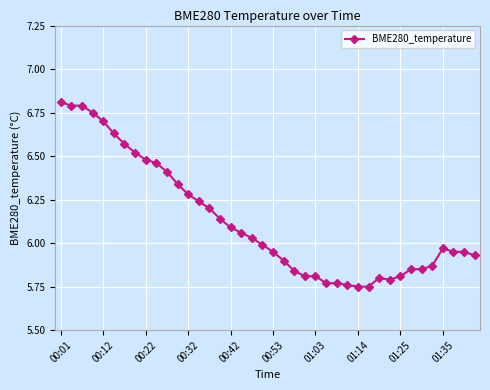

What is the difference between the second highest and second lowest values?

1.0